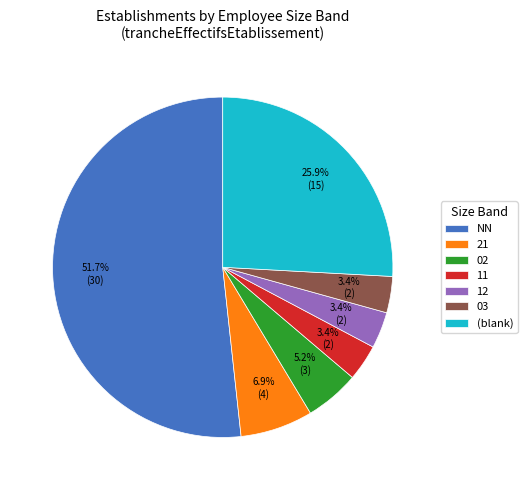

Between (blank) and 12, which is larger?

(blank)